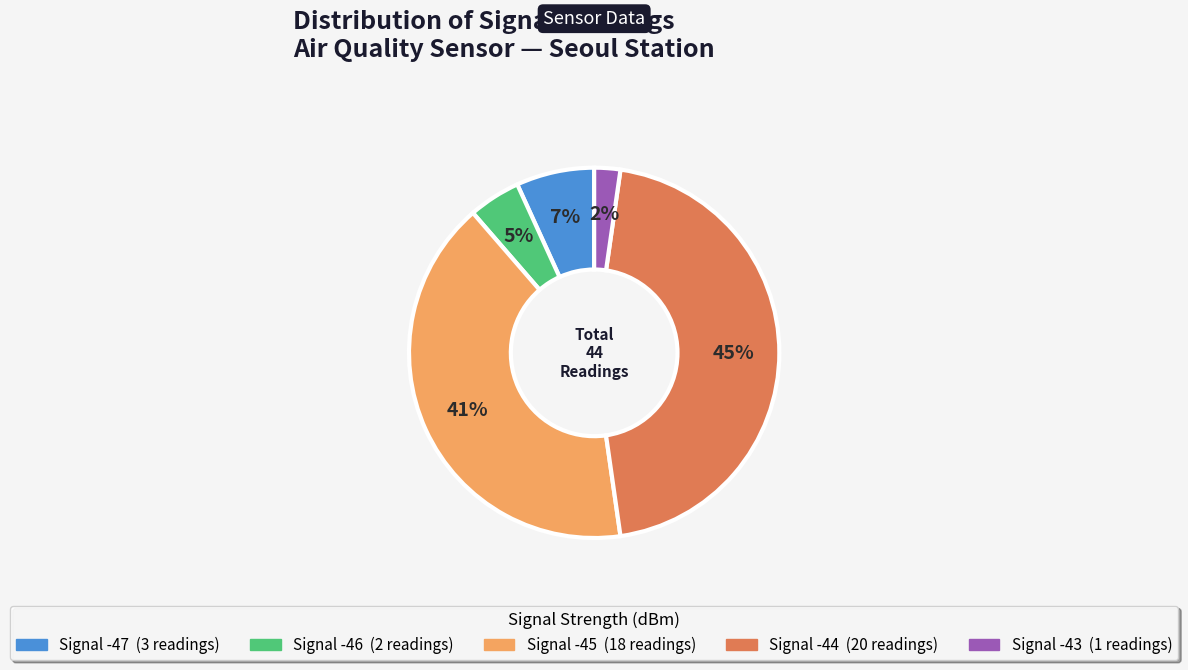

Count the number of slices in the pie.

5